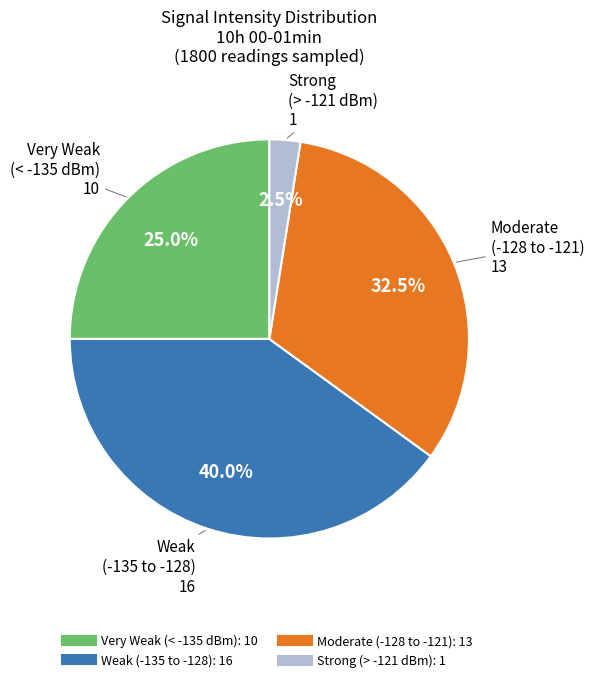

Does any single category account for the majority?

No